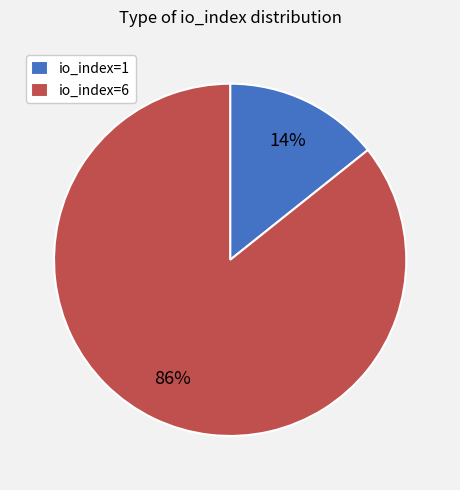

How many slices are in this pie chart?

2